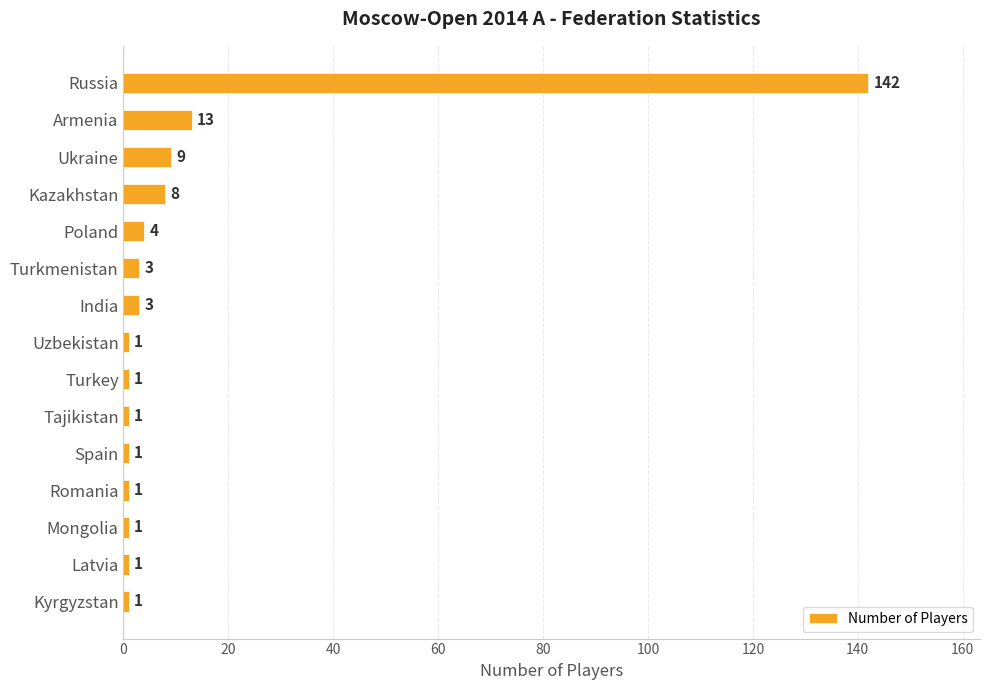

What is the average value?

13